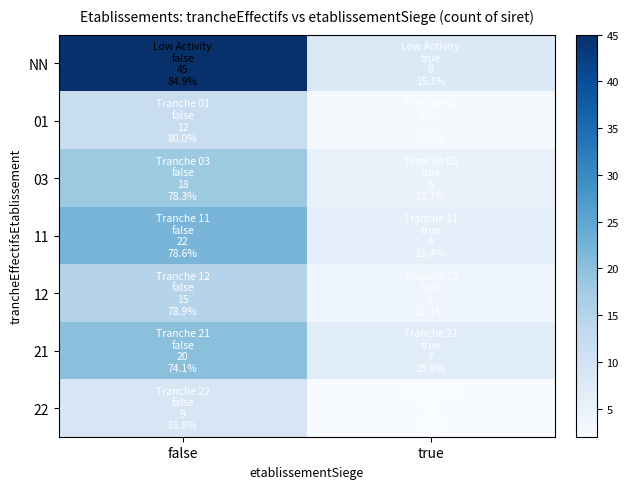

Which series changed the most between false and true?

NN